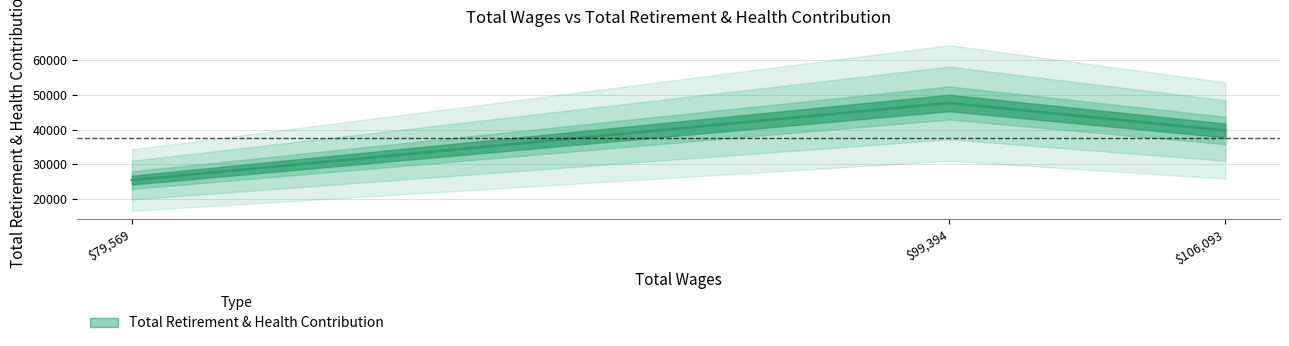

At which label is the value closest to 36547?

106093.0